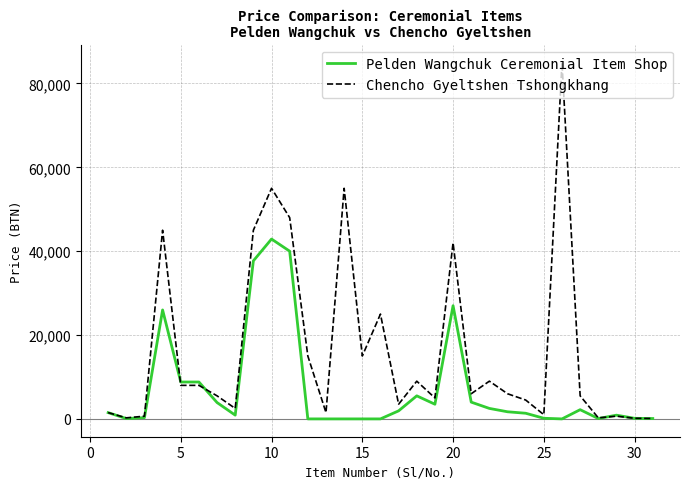

Which series has the largest total across all categories?

Chencho Gyeltshen Tshongkhang